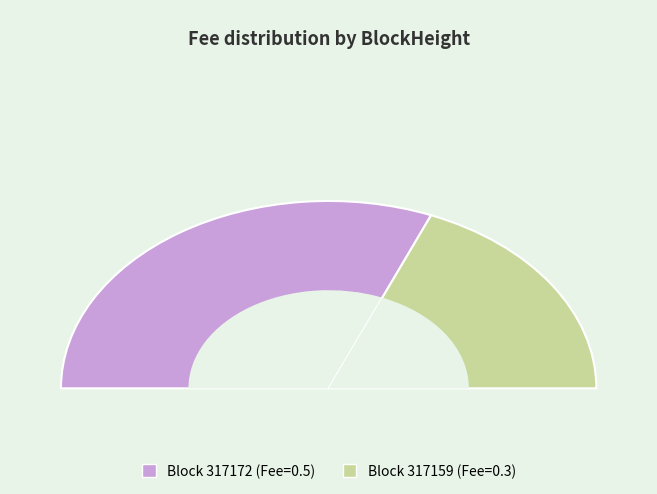

To the nearest percent, what portion does 317172 represent?

62%